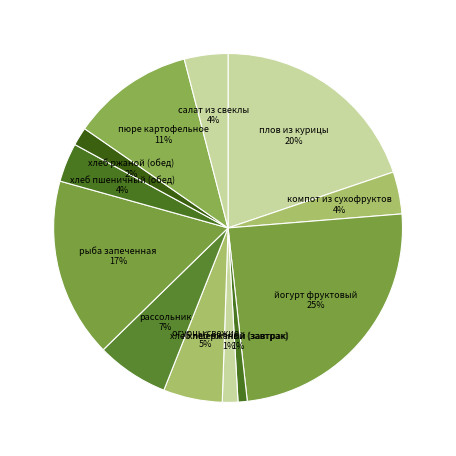

How many slices are in this pie chart?

12